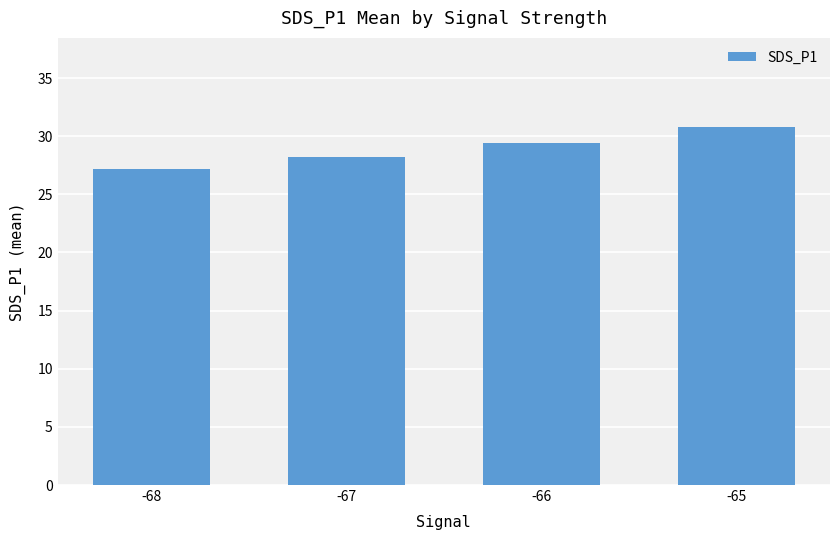

True or false: the data shows 27.2 at -68.

True